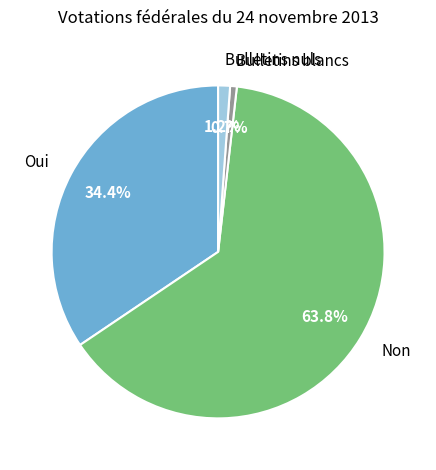

True or false: Bulletins nuls accounts for 1% of the total.

True